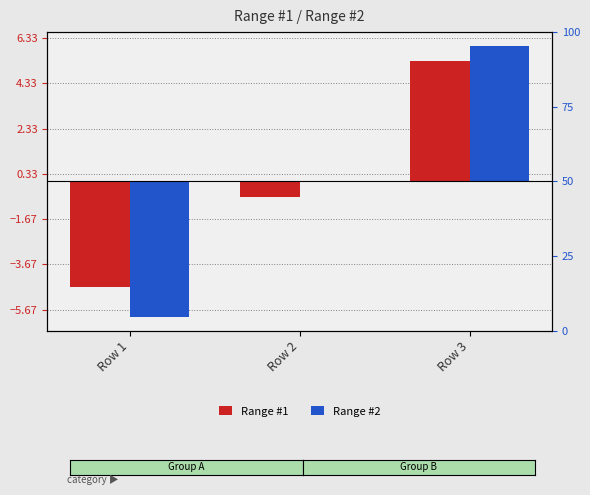

What is the total value across all series at Row 1?

-10.7